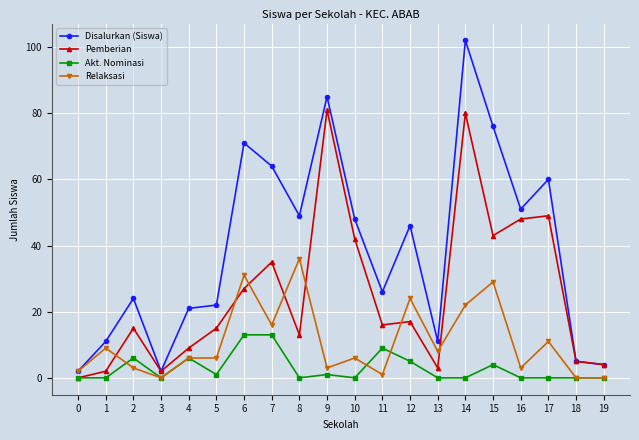

Reading left to right, transcribe all the data shown in this chart.

Disalurkan (Siswa): 0=2	1=11	2=24	3=2	4=21	5=22	6=71	7=64	8=49	9=85	10=48	11=26	12=46	13=11	14=102	15=76	16=51	17=60	18=5	19=4
Pemberian: 0=0	1=2	2=15	3=2	4=9	5=15	6=27	7=35	8=13	9=81	10=42	11=16	12=17	13=3	14=80	15=43	16=48	17=49	18=5	19=4
Akt. Nominasi: 0=0	1=0	2=6	3=0	4=6	5=1	6=13	7=13	8=0	9=1	10=0	11=9	12=5	13=0	14=0	15=4	16=0	17=0	18=0	19=0
Relaksasi: 0=2	1=9	2=3	3=0	4=6	5=6	6=31	7=16	8=36	9=3	10=6	11=1	12=24	13=8	14=22	15=29	16=3	17=11	18=0	19=0